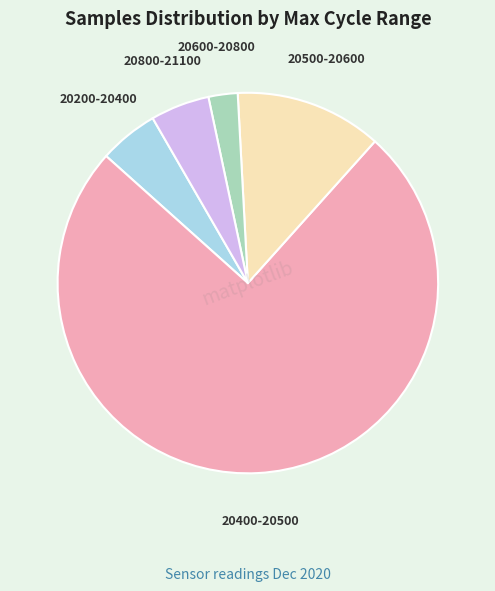

Is the sum of 20800-21100 and 20600-20800 greater than half?

No